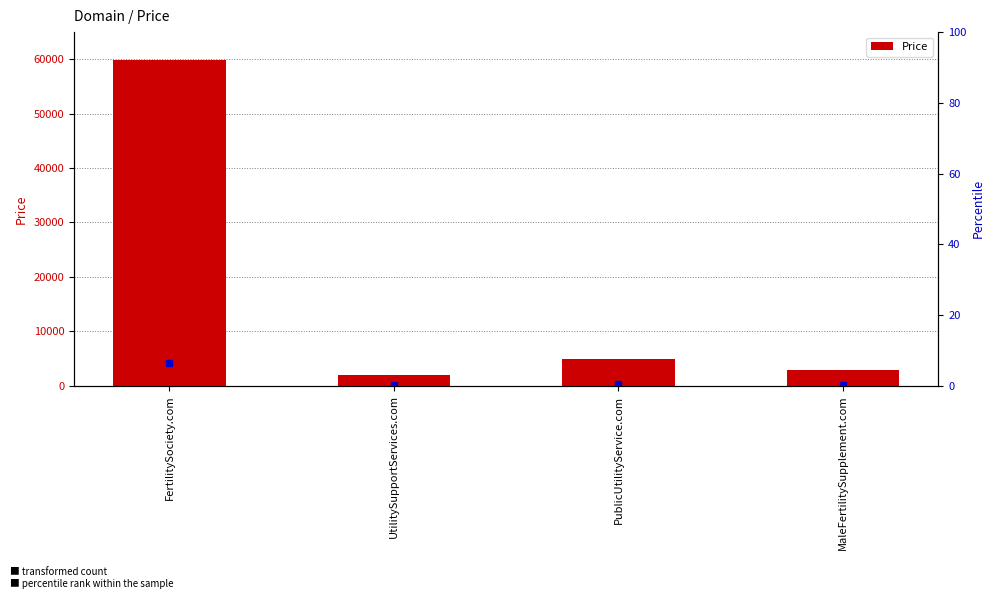

List the labels in order of value, smallest first.

UtilitySupportServices.com, MaleFertilitySupplement.com, PublicUtilityService.com, FertilitySociety.com